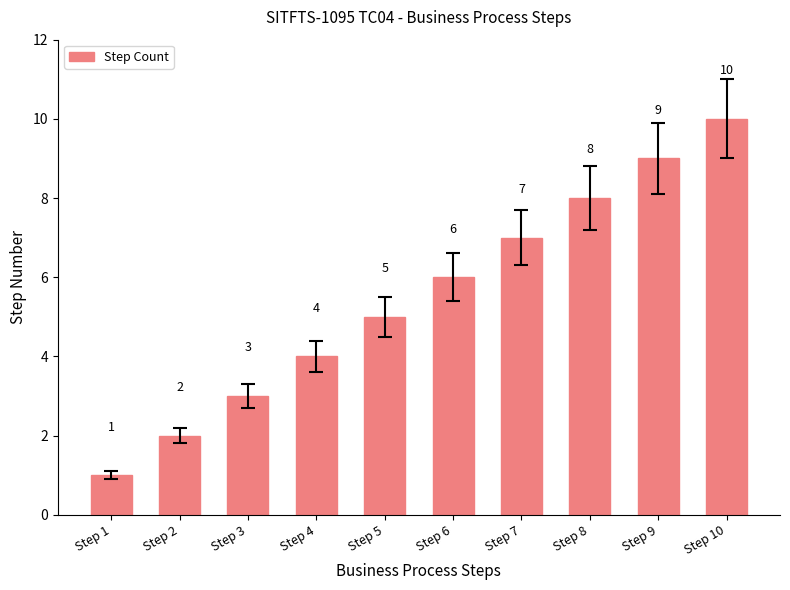

How many data points are less than 6?

5